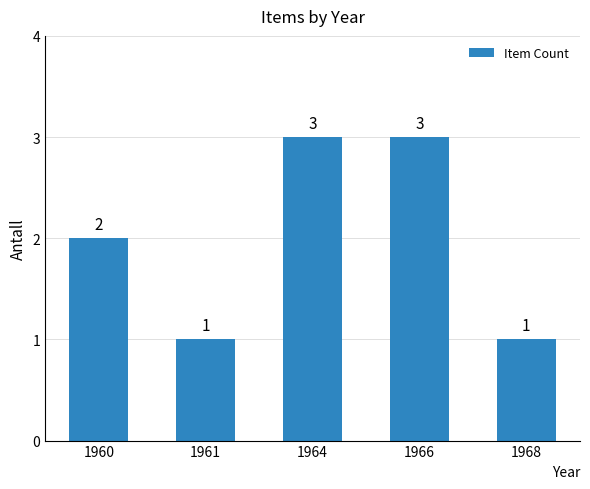

Count the number of data series in this chart.

1